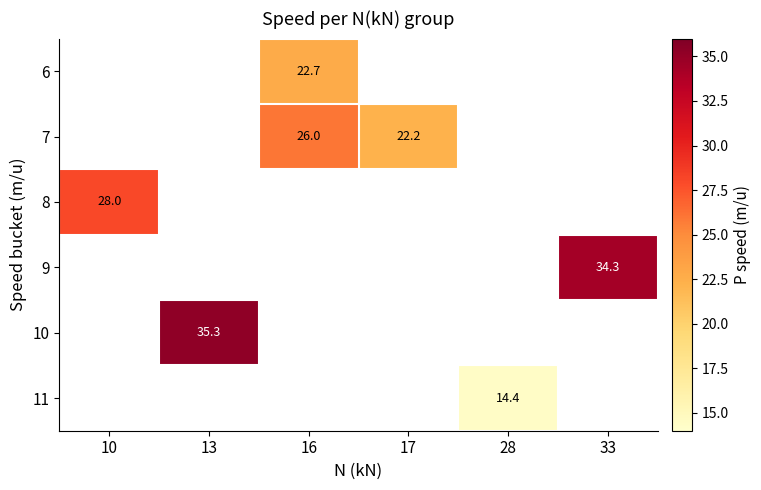

How many data points does each series have?

6